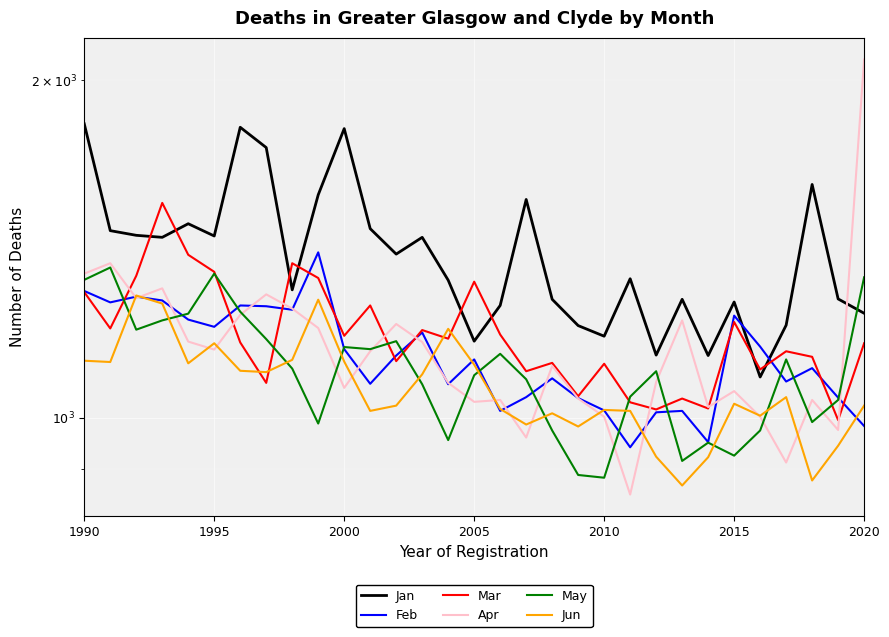

What is the minimum value for May?

884